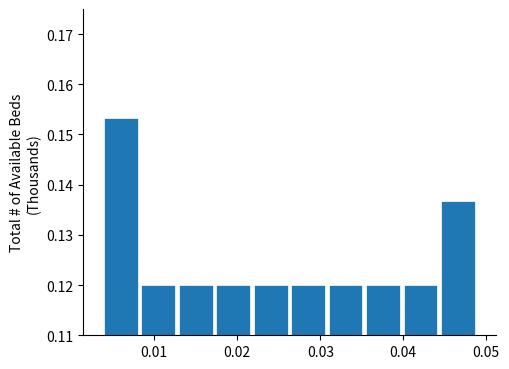

Reading left to right, transcribe this chart: for each bar, give the range it covers on the x-axis and its height. Neither the bar edges nor the heights are printed on the chart, so give them approximately, as read against the axes.

0.004 to 0.008: 0.153
0.008 to 0.013: 0.120
0.013 to 0.017: 0.120
0.017 to 0.022: 0.120
0.022 to 0.026: 0.120
0.026 to 0.031: 0.120
0.031 to 0.035: 0.120
0.035 to 0.040: 0.120
0.040 to 0.044: 0.120
0.044 to 0.049: 0.137